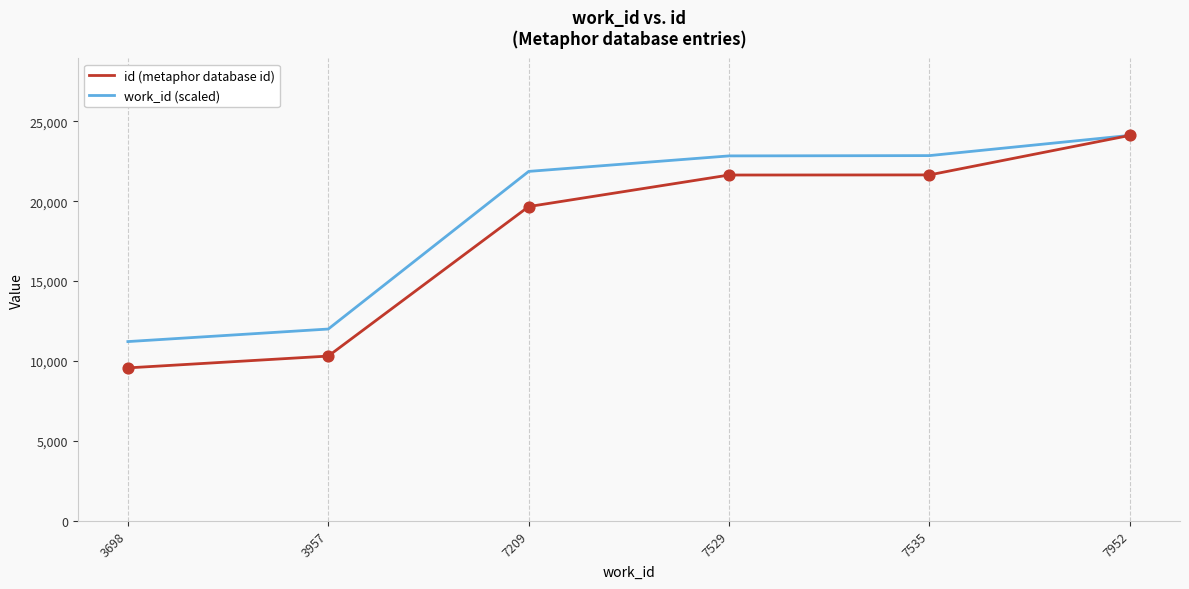

What is the spread (max minus min) of values at 3957?

1691.9